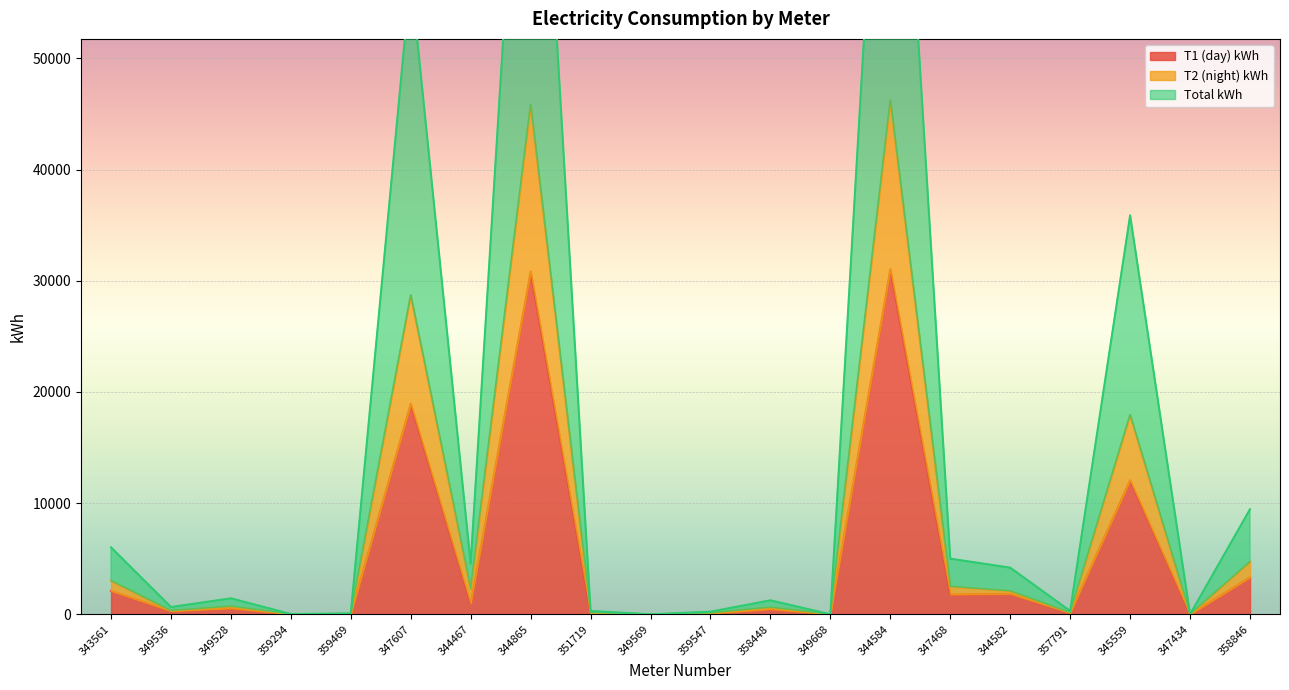

Is it true that T1 (day) kWh equals 72.5 at 351719?

False